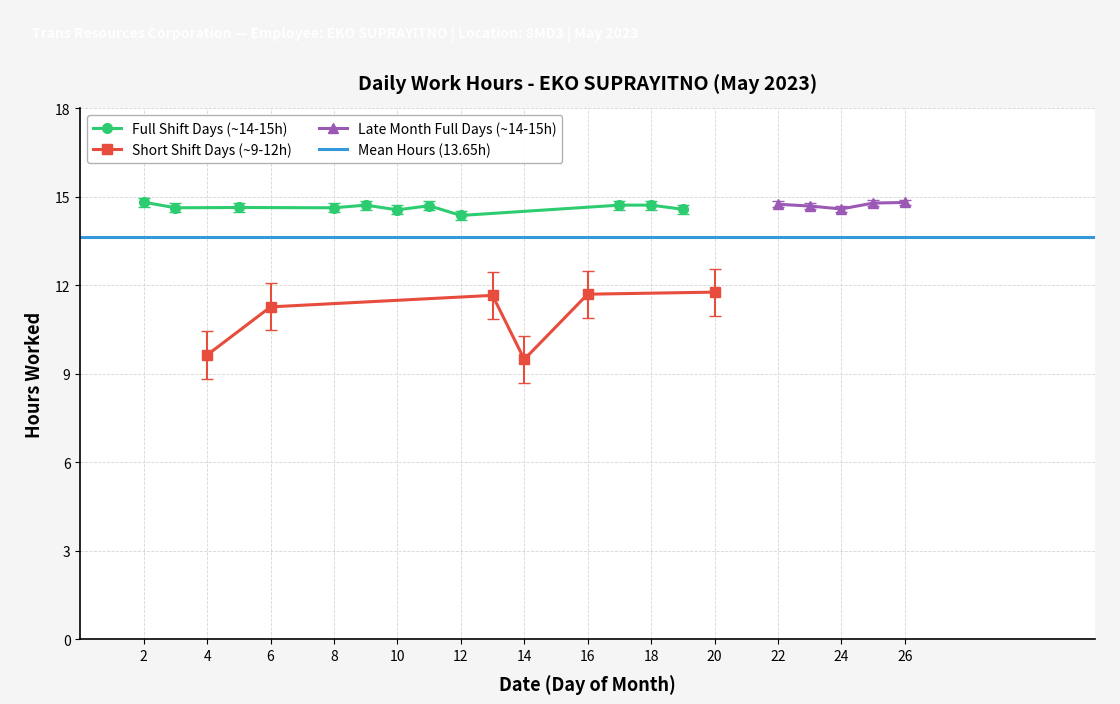

What is the lowest value of the Full Shift Days (~14-15h) series?

14.4